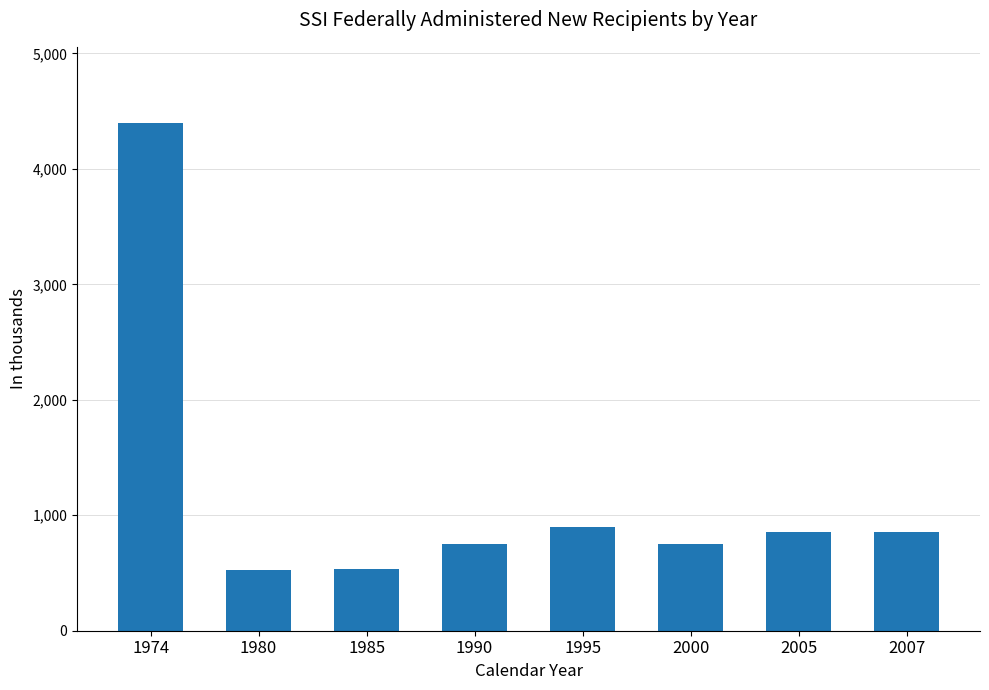

True or false: the data shows 524 at 1980.

True